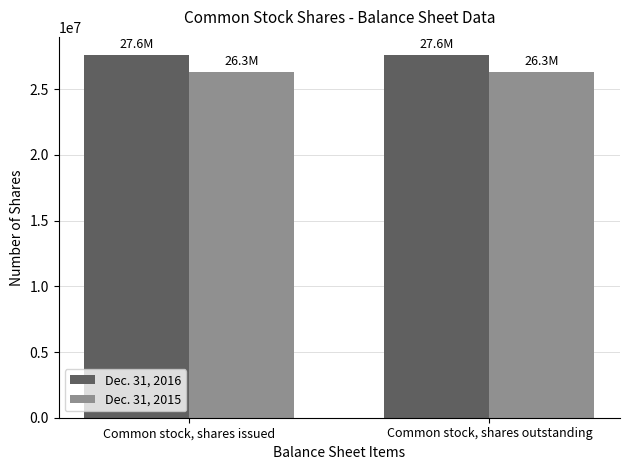

List the series in order of their overall mean, highest first.

Dec. 31, 2016, Dec. 31, 2015